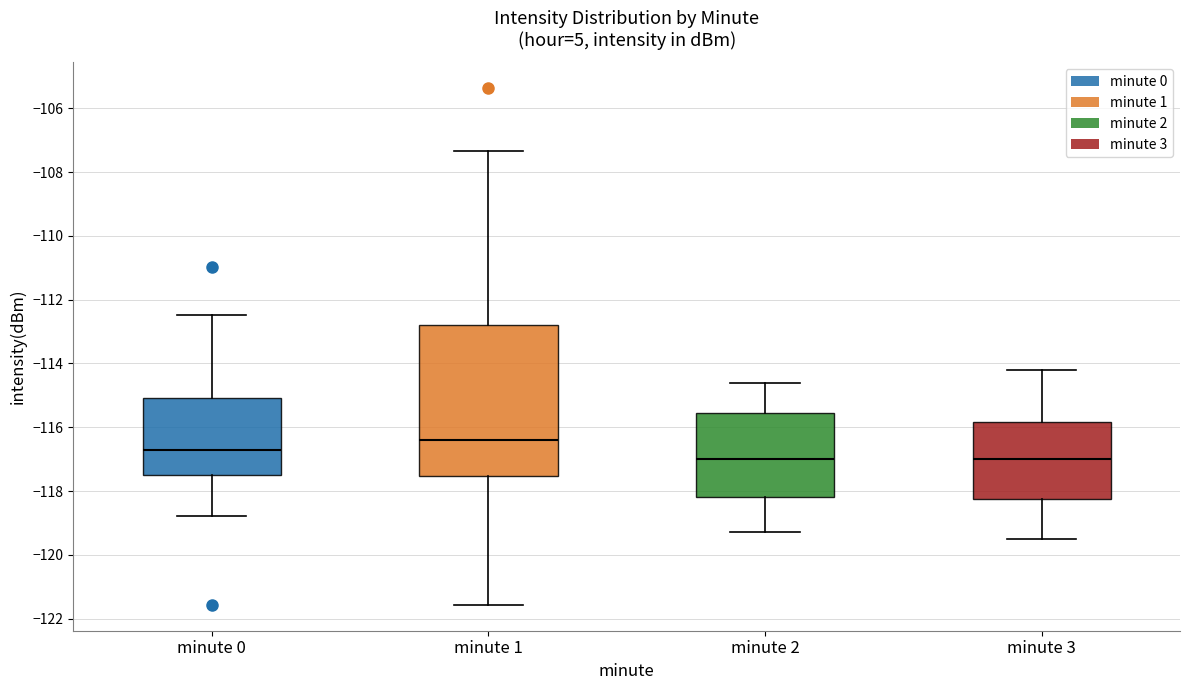

Reading left to right, transcribe this box plot: for each box, give where its median line is, the range the box spans, and where its two whiskers end, as read against the y-axis. The values are not printed on the chart, so give them approximately, as read against the axis.

minute 0: median -116.8, box -117.4 to -115.0, whiskers -118.8 to -112.4
minute 1: median -116.4, box -117.6 to -112.8, whiskers -121.6 to -107.4
minute 2: median -117.0, box -118.2 to -115.6, whiskers -119.2 to -114.6
minute 3: median -117.0, box -118.2 to -115.8, whiskers -119.4 to -114.2